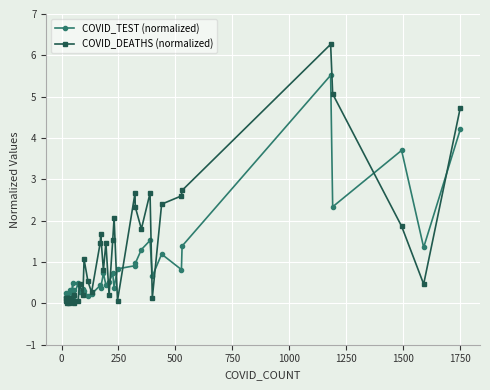

How many series are shown in this chart?

2